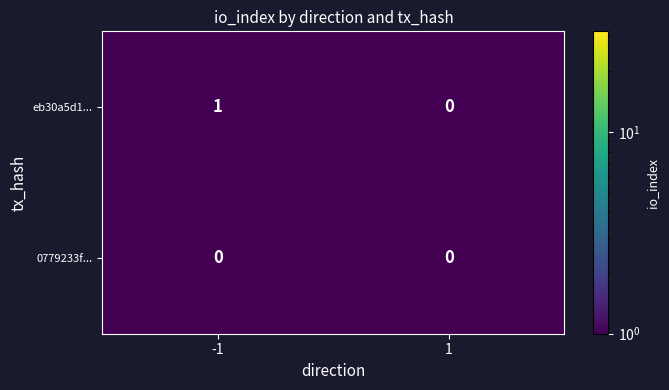

The value of eb30a5d1... at 1 is 0. True or false?

True